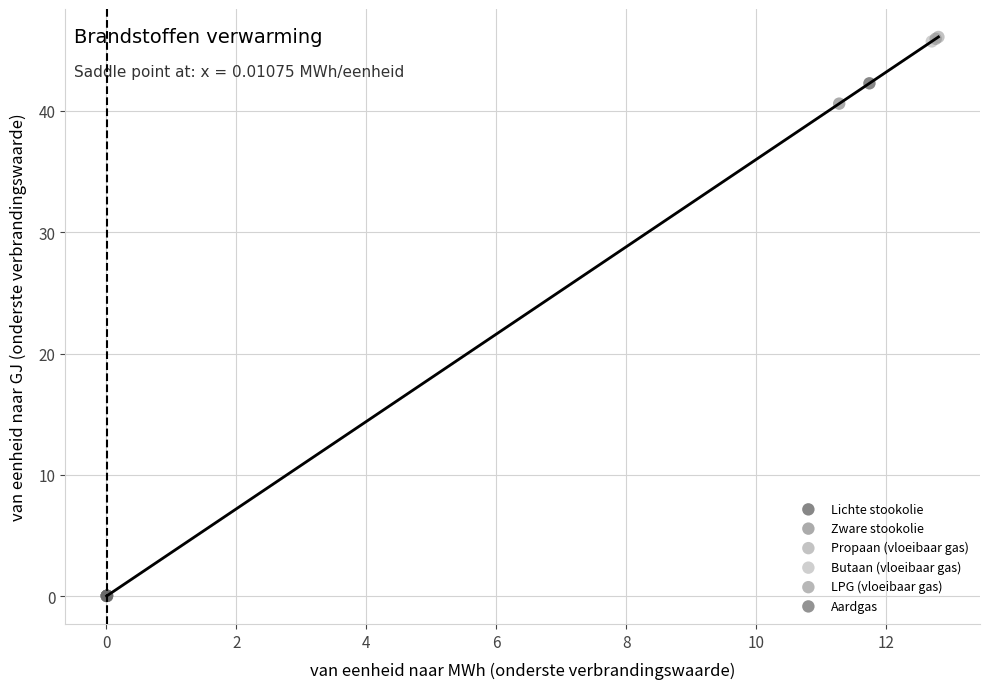

What are all the series names shown in the legend?

Lichte stookolie, Zware stookolie, Propaan (vloeibaar gas), Butaan (vloeibaar gas), LPG (vloeibaar gas), Aardgas